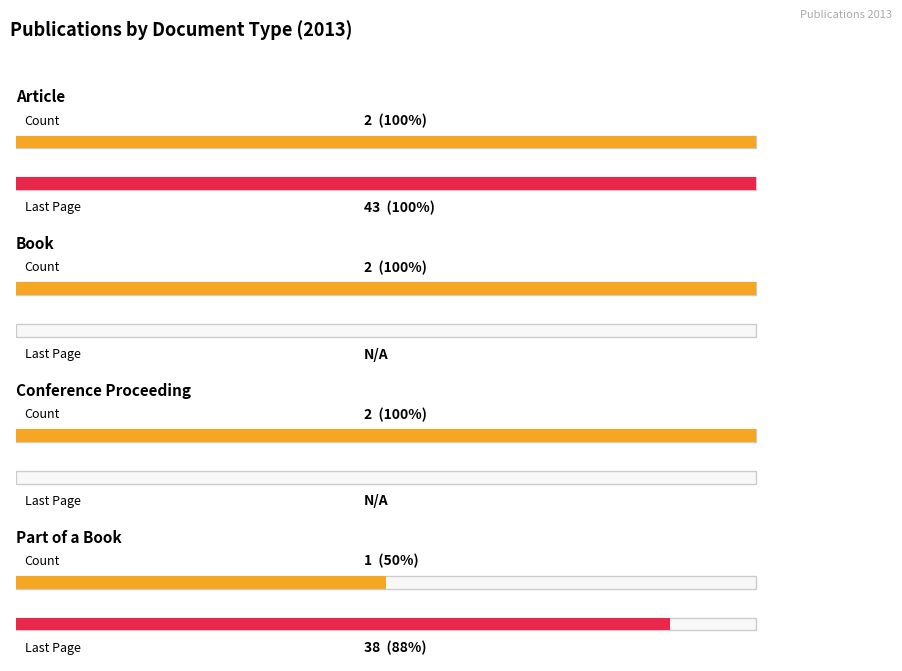

What is the maximum value shown in the chart?

43